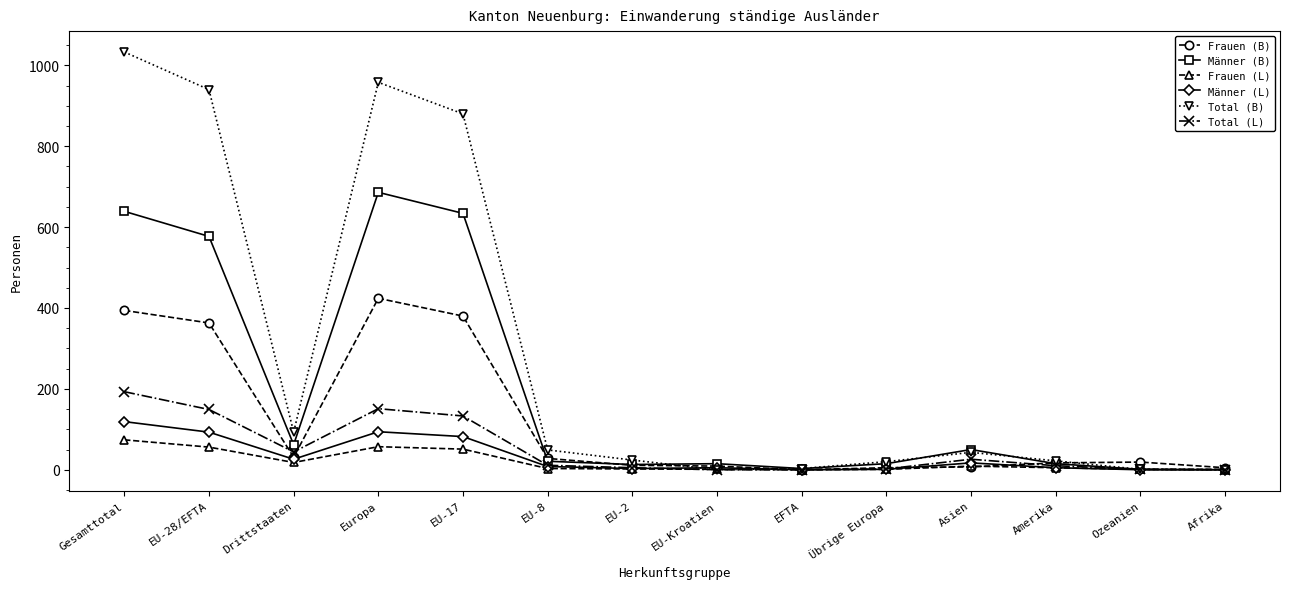

What is the label of the 6th point from the right?

EFTA